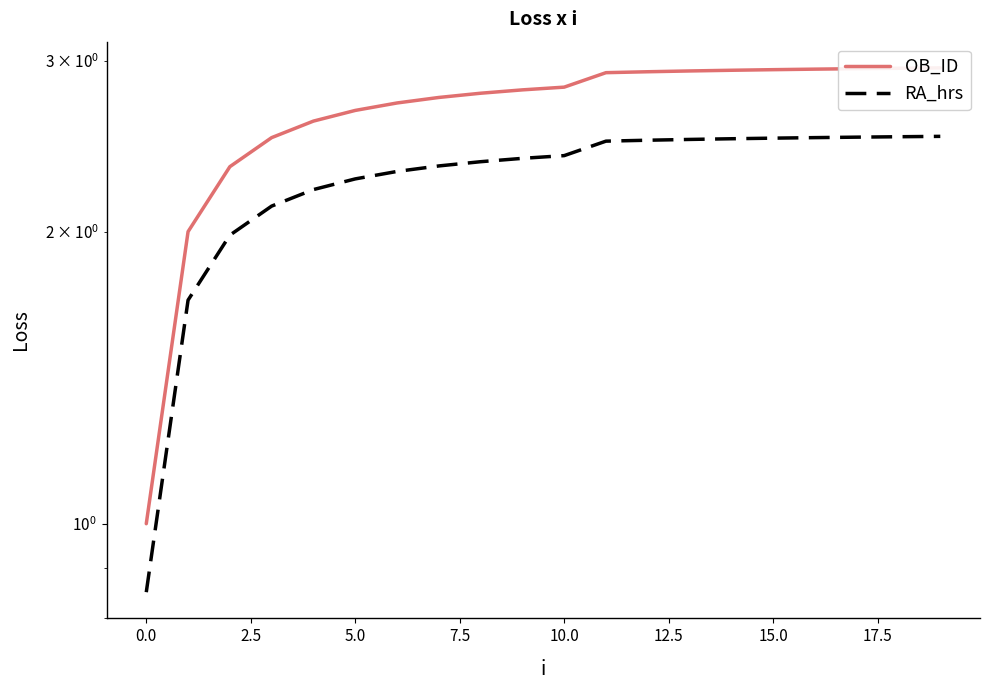

How many categories are shown in the chart?

20